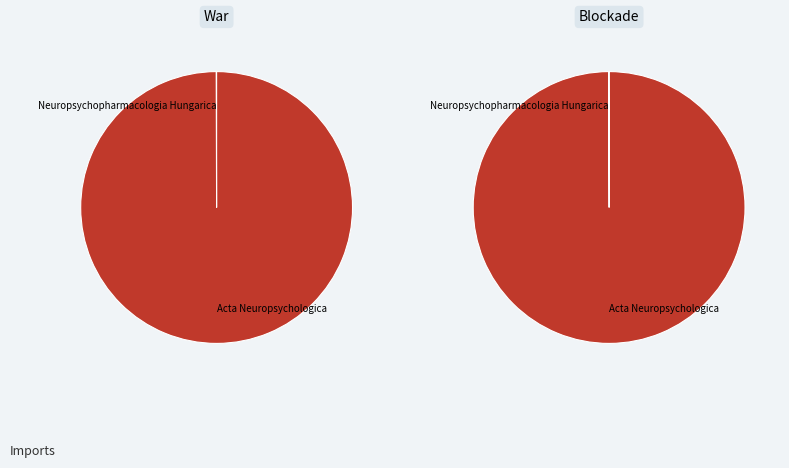

To the nearest percent, what is the combined percentage of Acta Neuropsychologica and Neuropsychopharmacologia Hungarica?

100%